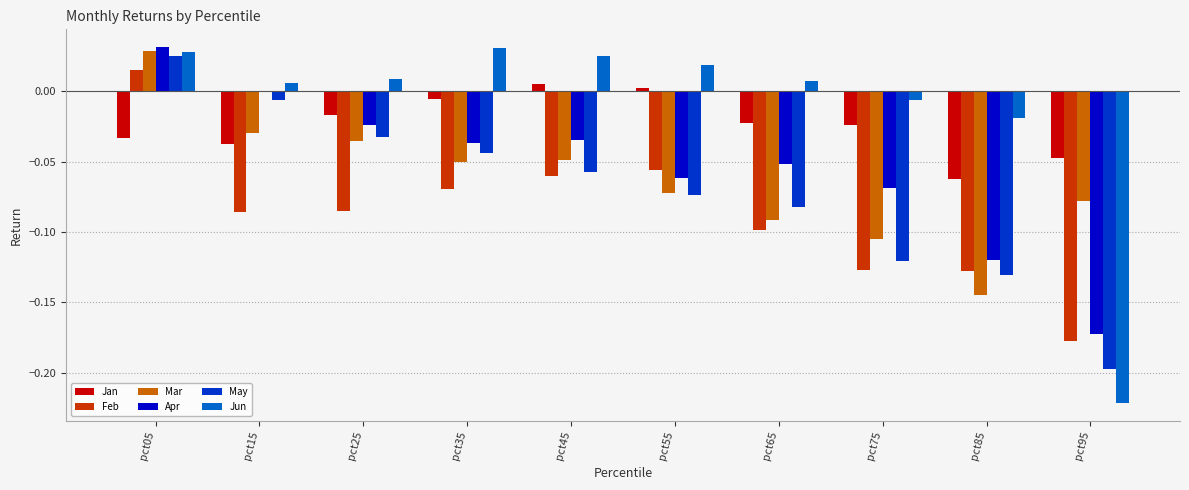

What is the difference between the Mar values at pct05 and pct75?

0.1